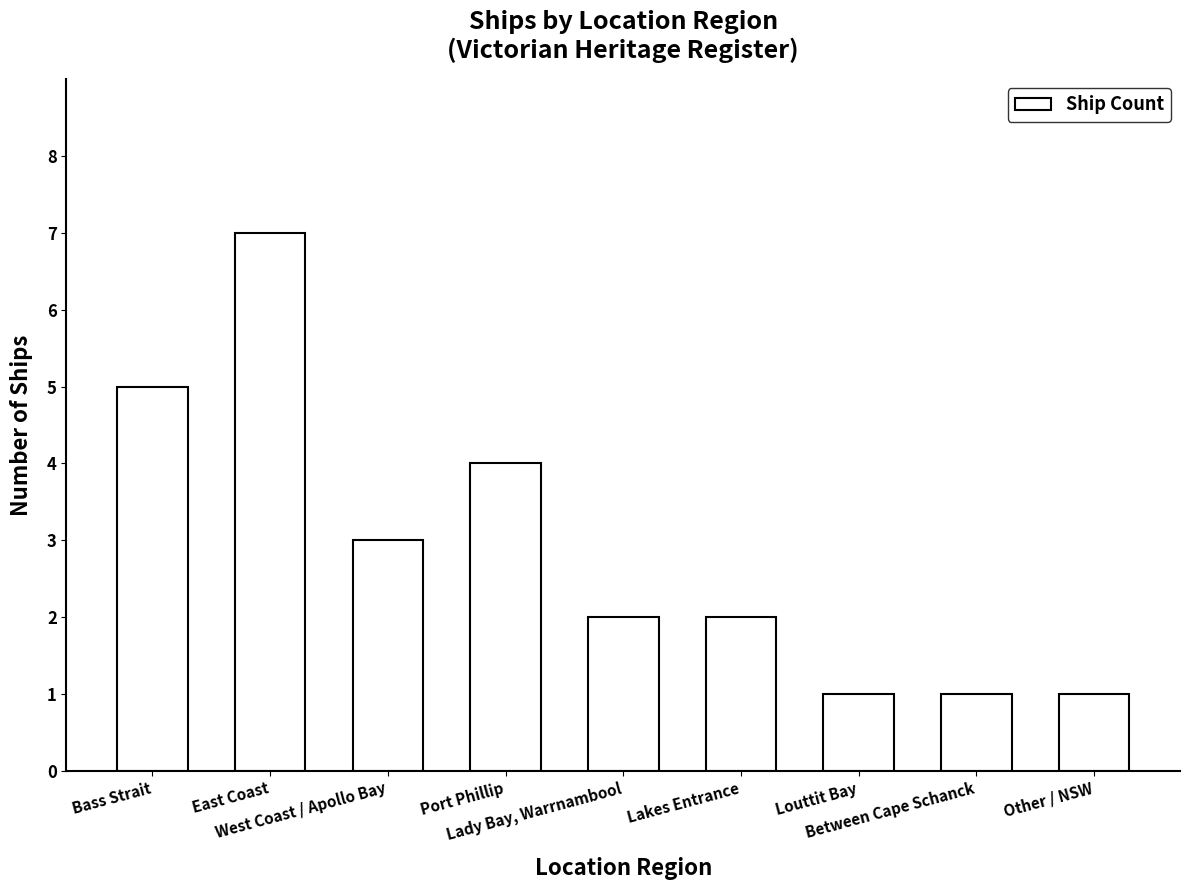

What is the sum of all values?

26